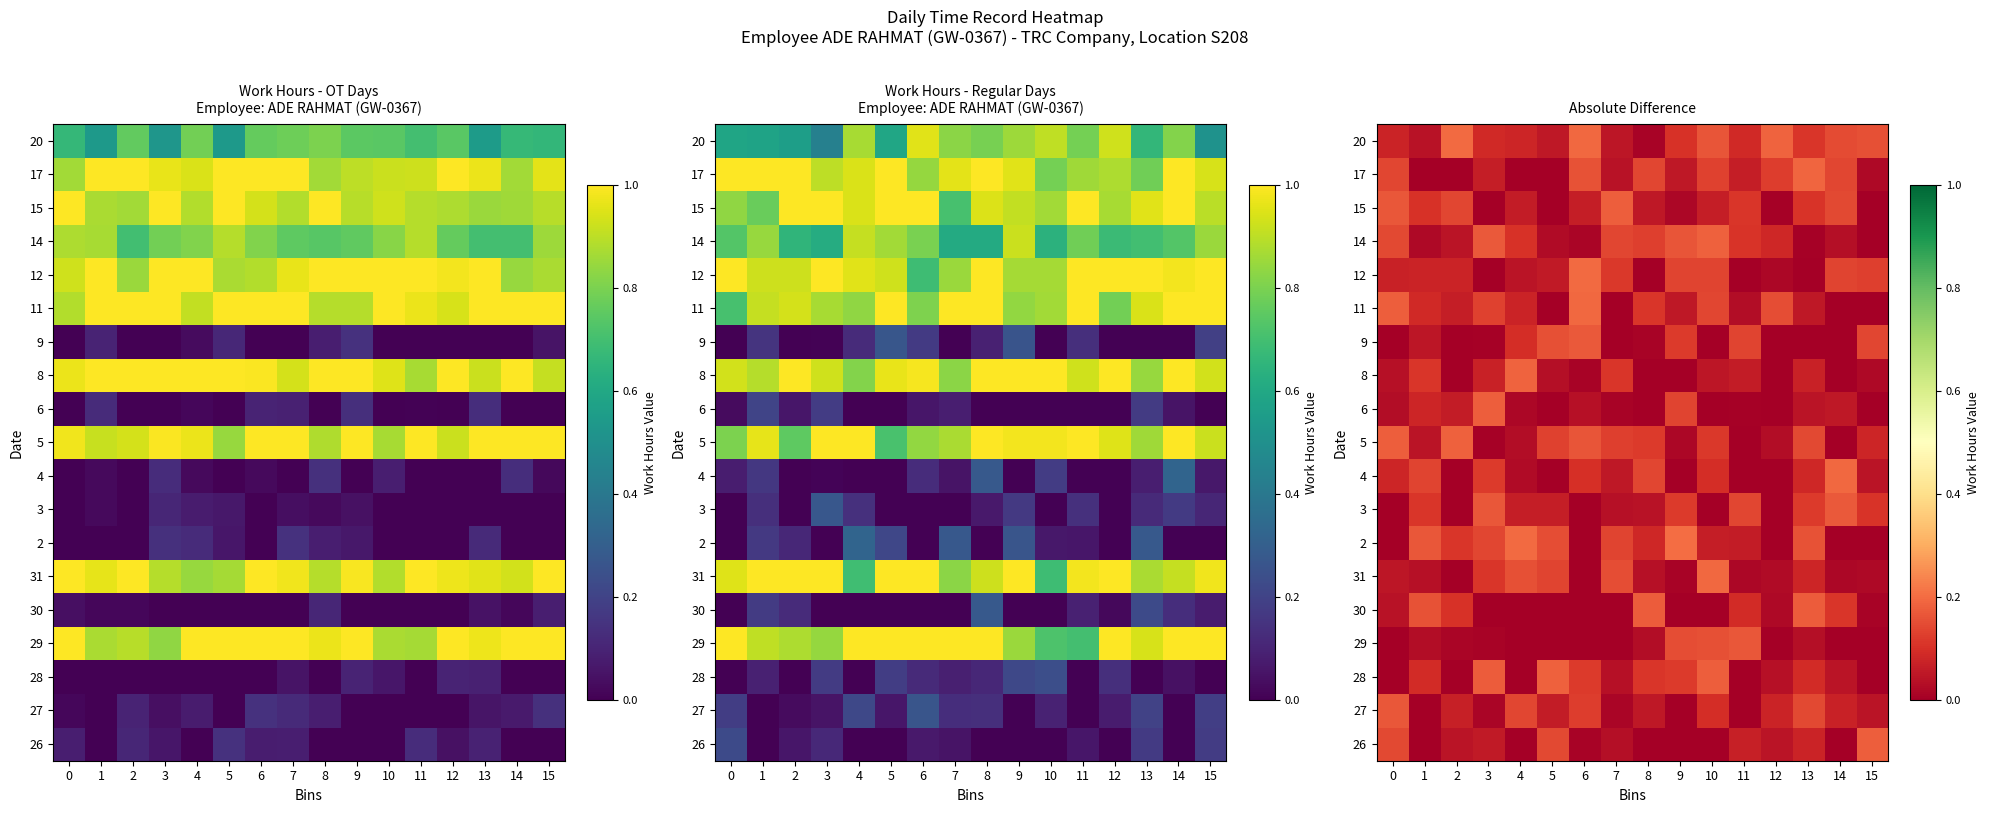

List the series in order of their peak value, highest first.

2, 20, 12, 31, 11, 4, 17, 8, 28, 5, 14, 26, 15, 6, 30, 3, 9, 27, 29